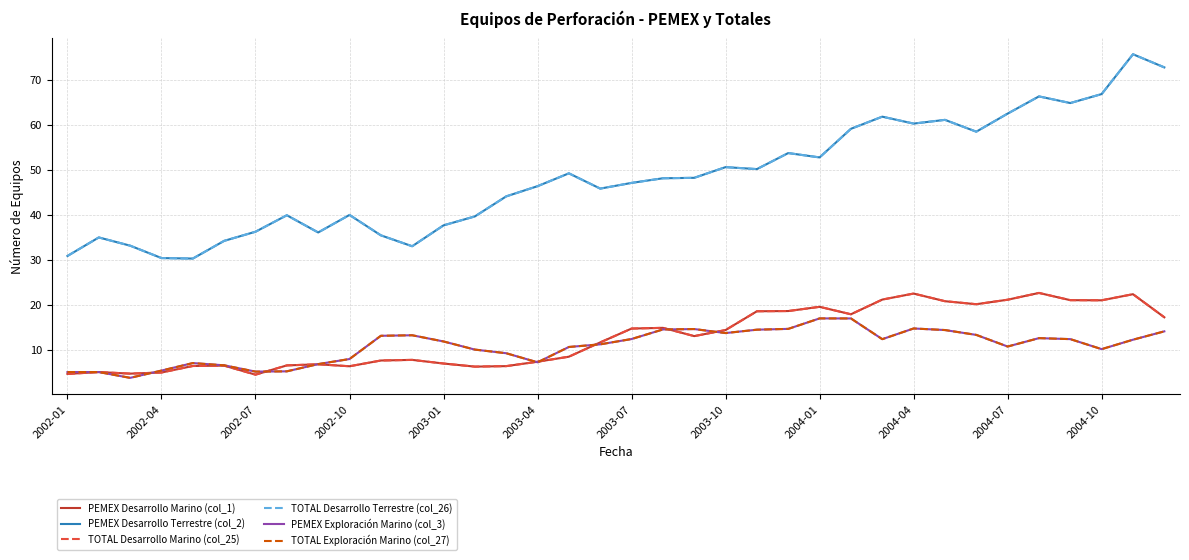

At which category does the chart reach its peak across all series?

34